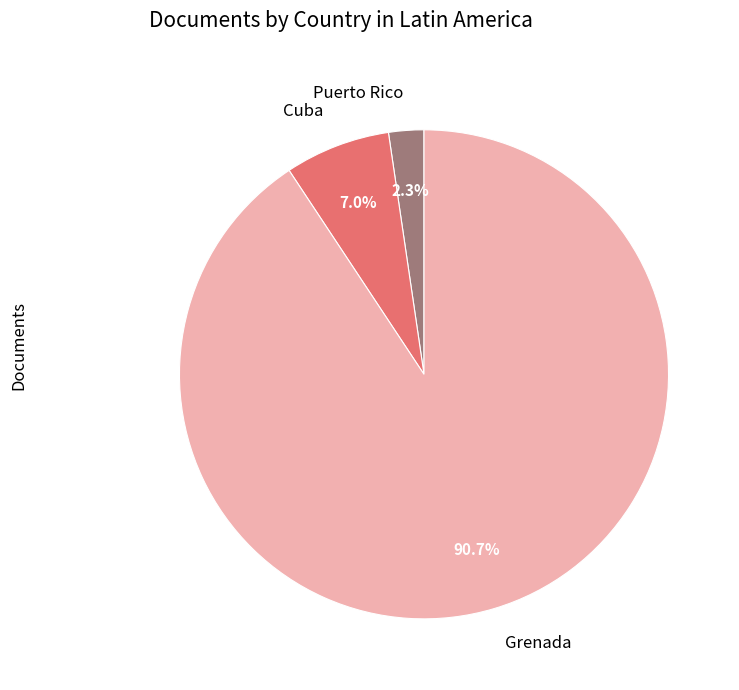

To the nearest percent, what portion does Puerto Rico represent?

2%